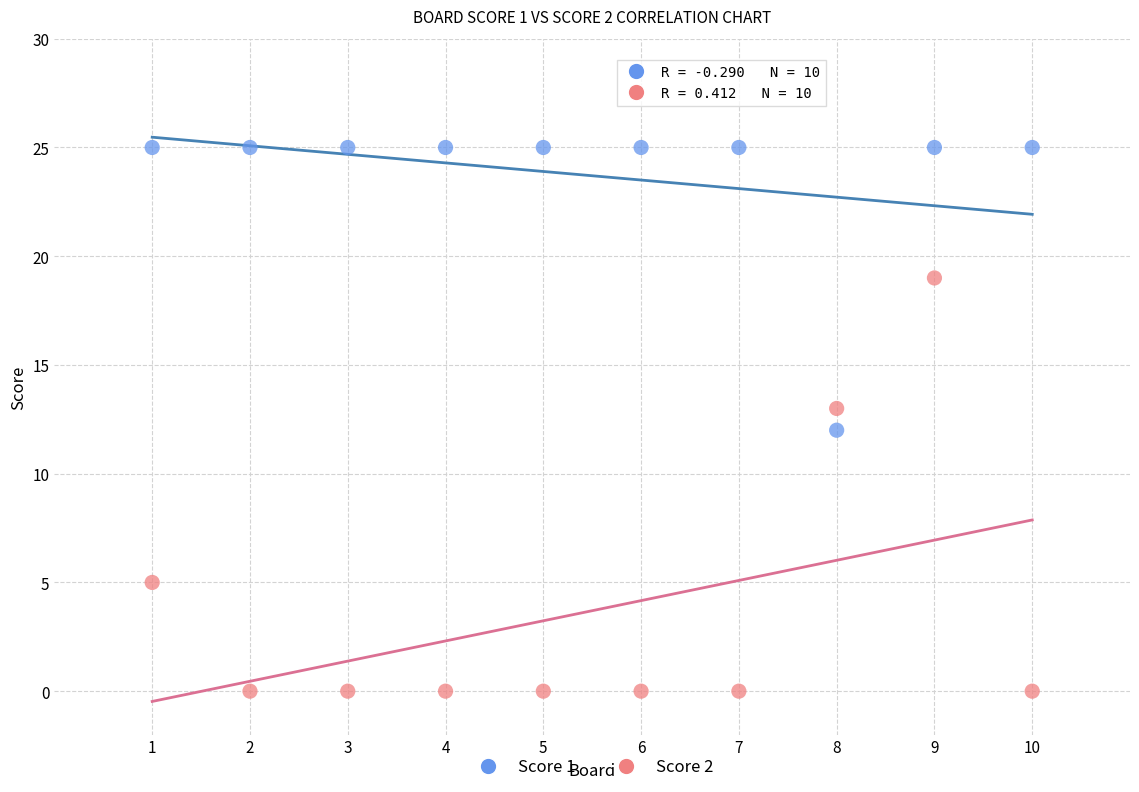

Which series reaches the maximum Y coordinate?

Score 1